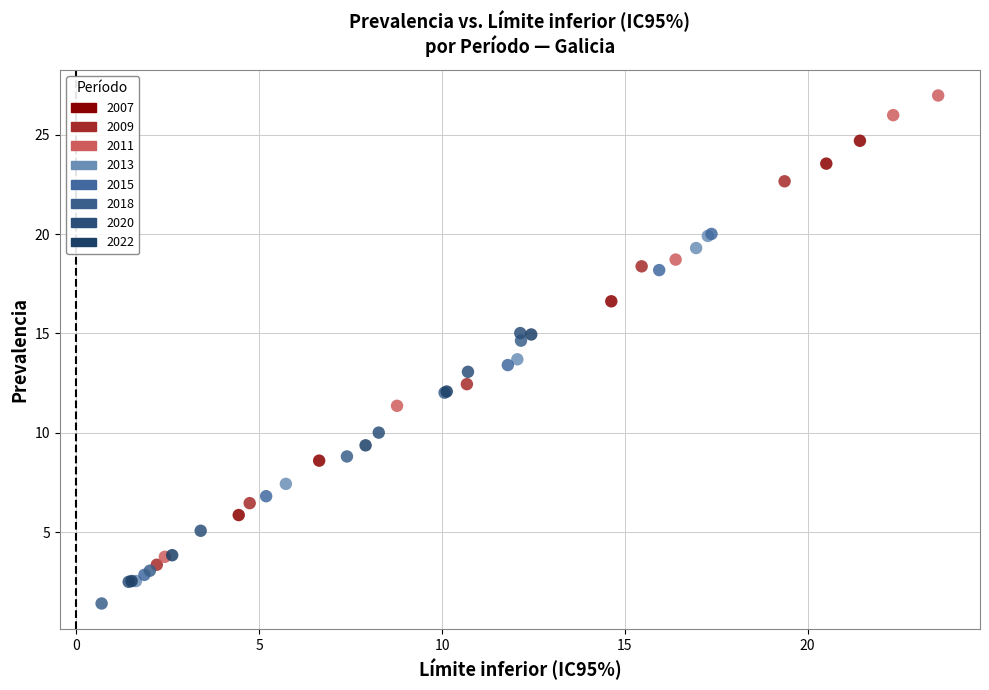

Which series contains the highest Y value?

2011